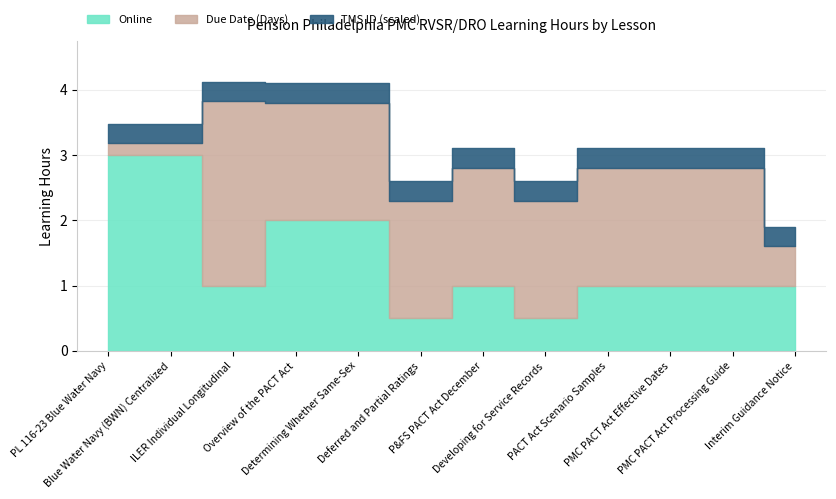

In Online, how many points are lower than both neighbors (excluding endpoints)?

3